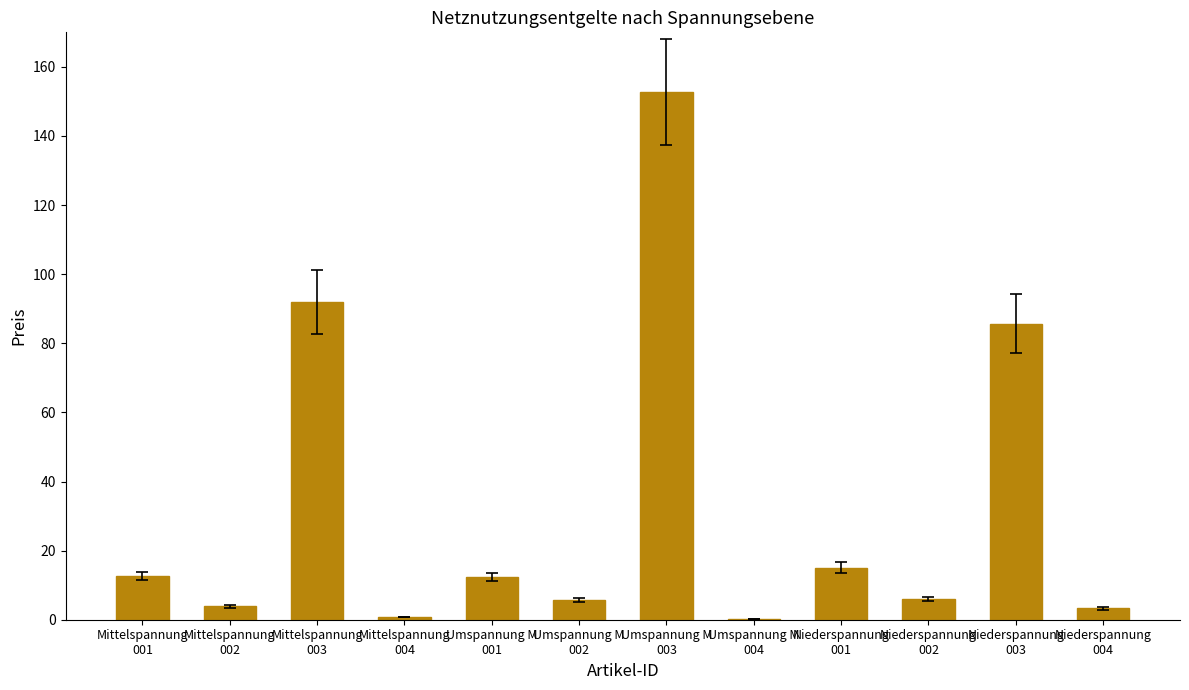

What is the greatest value displayed?

152.7